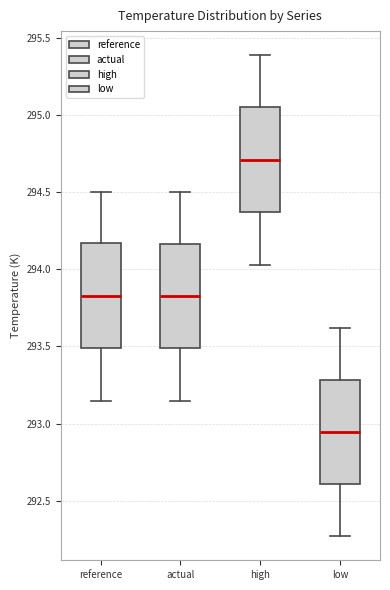

Where does the lower whisker of the box for low end on the y-axis? The values are not printed on the chart, so give them approximately, as read against the axis.

292.25